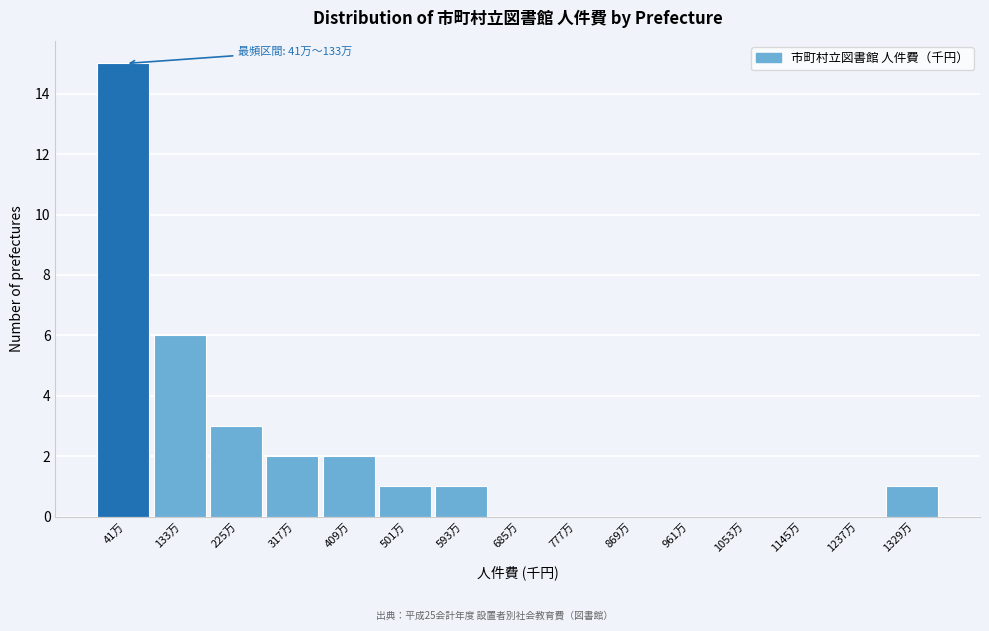

Reading left to right, extract all data points from this chart.

41万=15	133万=6	225万=3	317万=2	409万=2	501万=1	593万=1	685万=0	777万=0	869万=0	961万=0	1053万=0	1145万=0	1237万=0	1329万=1